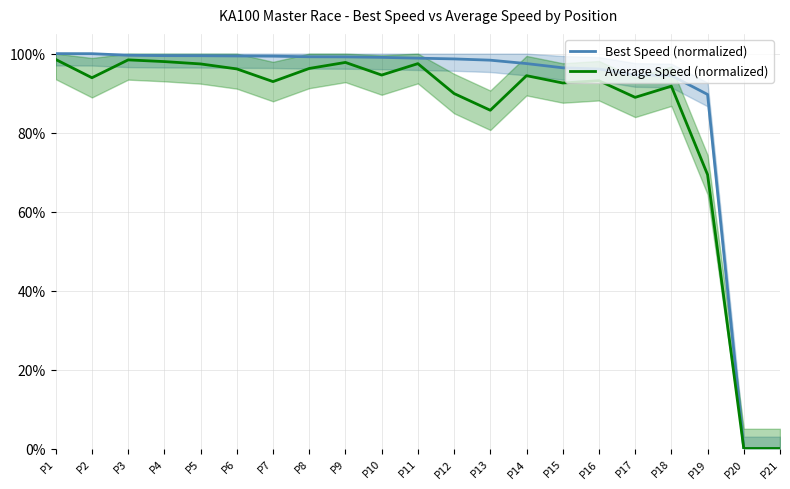

How many values in the Average Speed (normalized) series exceed 93?

12